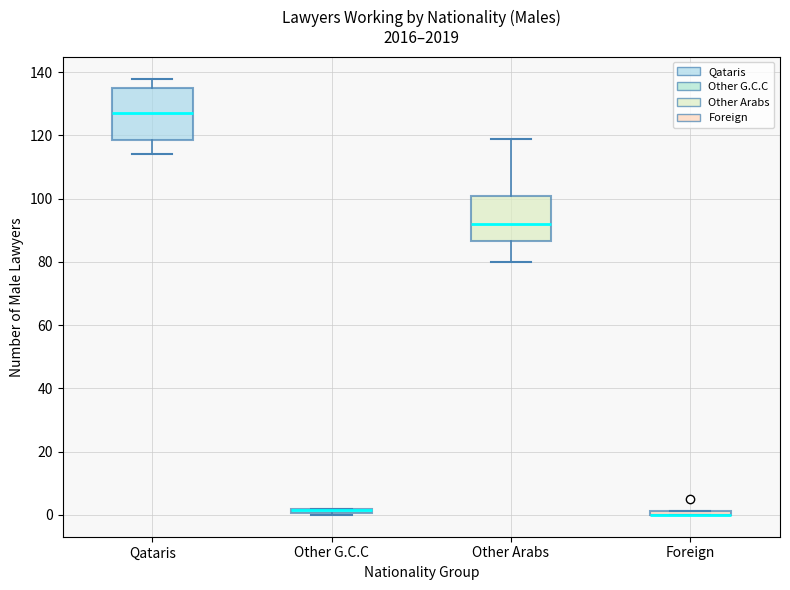

Comparing the boxes themselves (not the whiskers), which one is the tallest?

Qataris